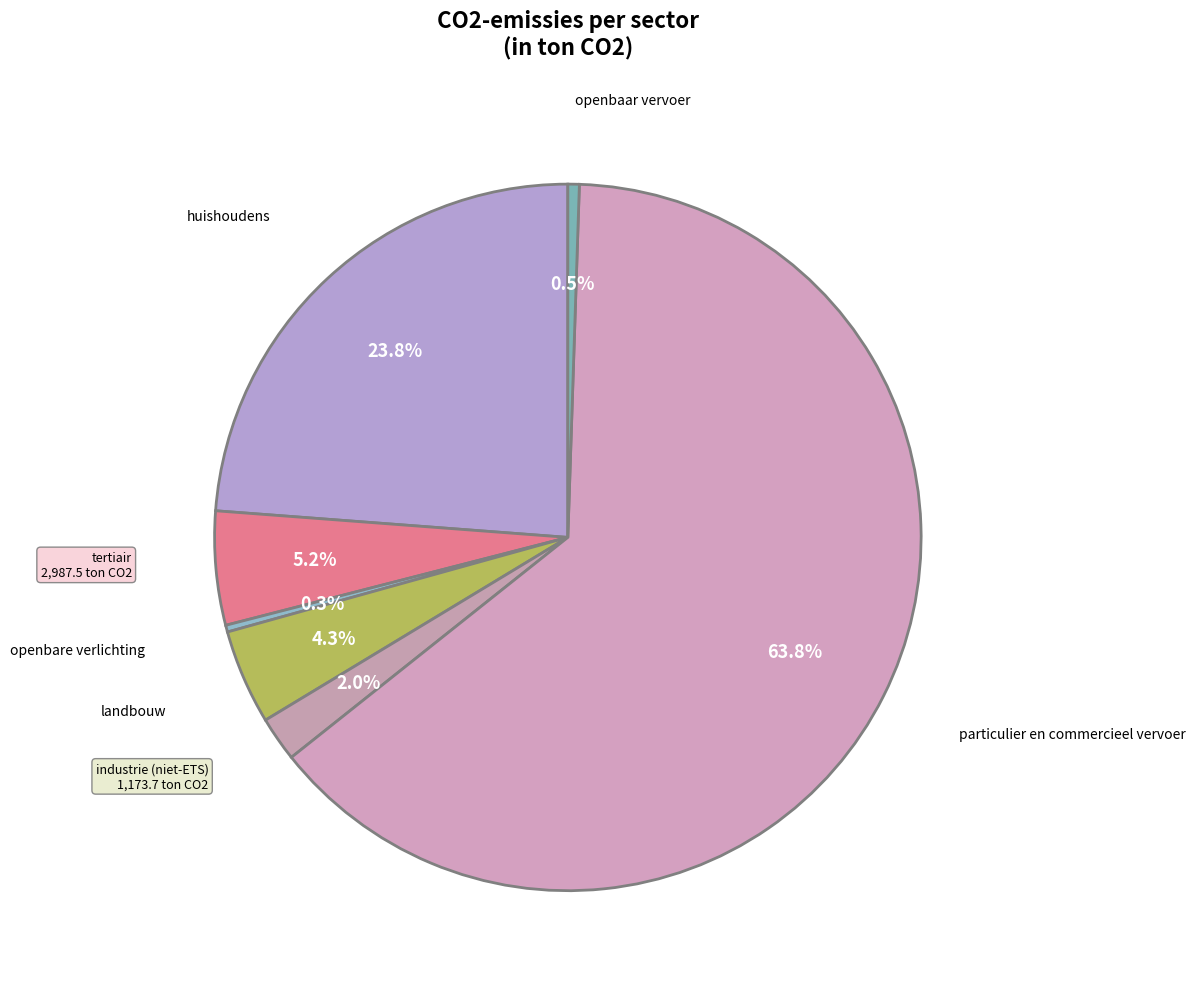

To the nearest percent, what is the average slice percentage?

14%